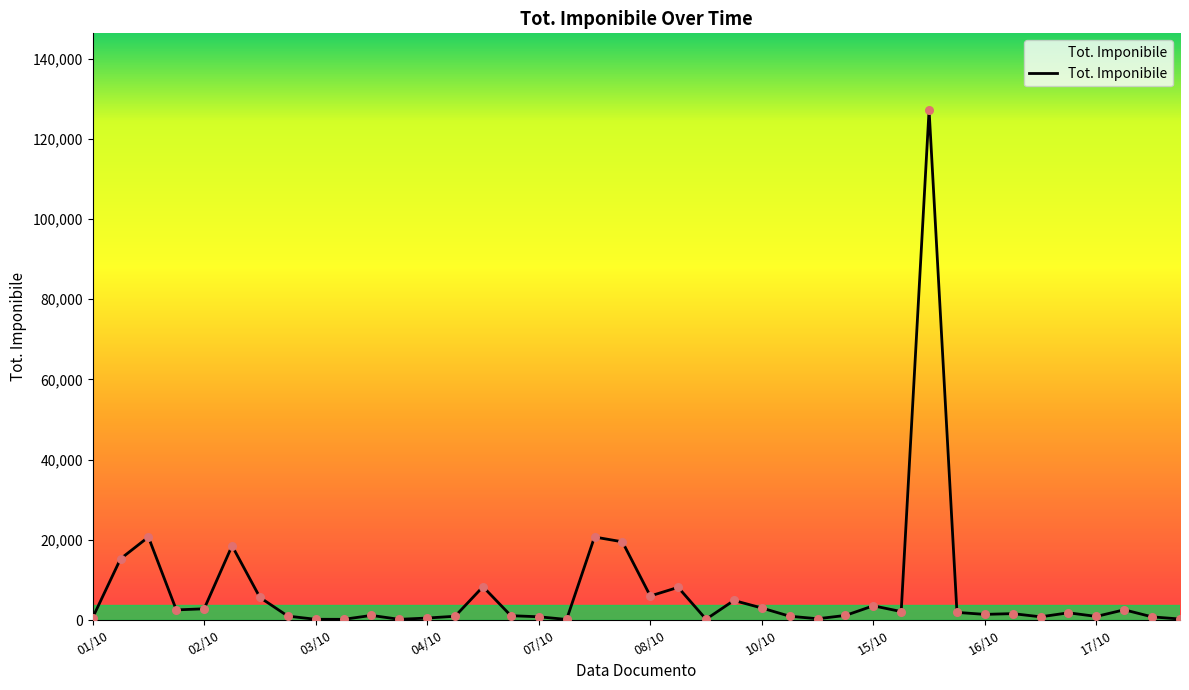

What is the maximum value shown in the chart?

127200.0